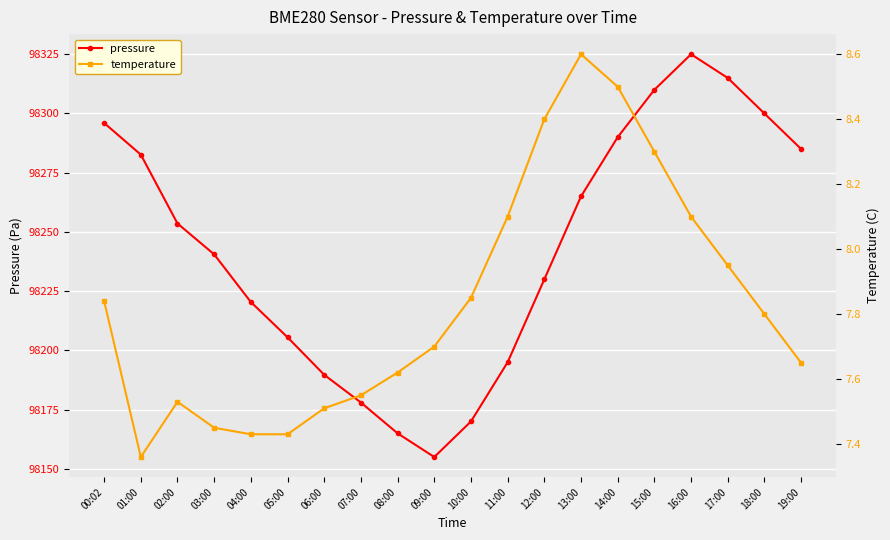

At 13:00, list the series in order from largest to smallest.

pressure, temperature